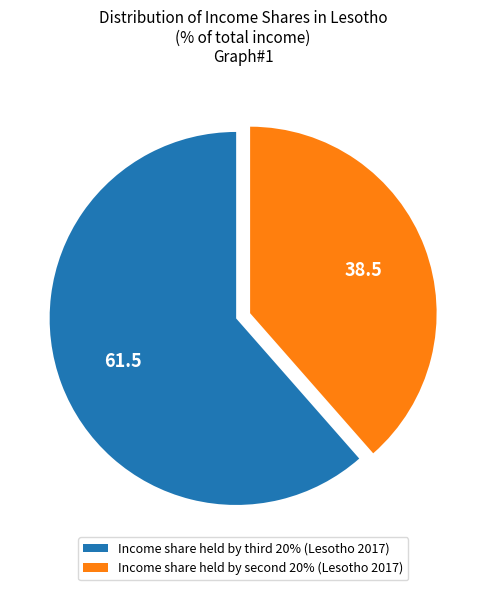

Rank the categories by value from highest to lowest.

Income share held by third 20% (Lesotho 2017), Income share held by second 20% (Lesotho 2017)